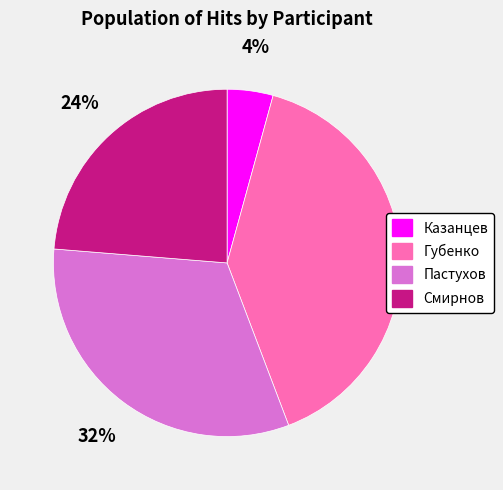

Combined, do Смирнов and Пастухов account for over 50%?

Yes